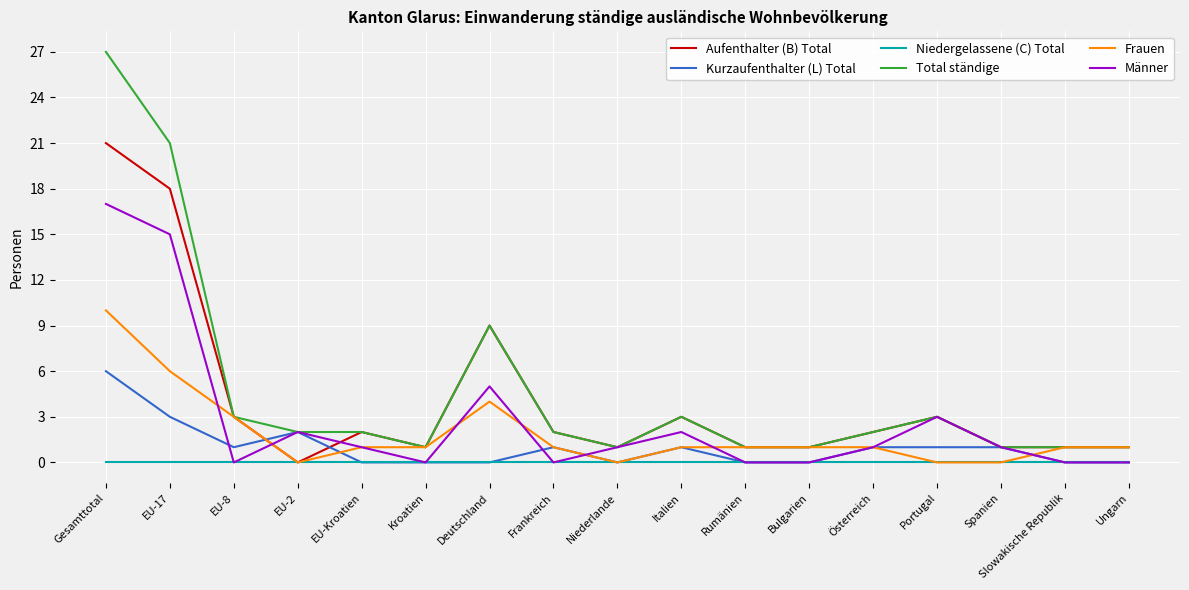

Reading left to right, what are all the values shown in this chart?

Aufenthalter (B) Total: 21	18	3	0	2	1	9	2	1	3	1	1	2	3	1	1	1
Kurzaufenthalter (L) Total: 6	3	1	2	0	0	0	1	0	1	0	0	1	1	1	0	0
Niedergelassene (C) Total: 0	0	0	0	0	0	0	0	0	0	0	0	0	0	0	0	0
Total ständige: 27	21	3	2	2	1	9	2	1	3	1	1	2	3	1	1	1
Frauen: 10	6	3	0	1	1	4	1	0	1	1	1	1	0	0	1	1
Männer: 17	15	0	2	1	0	5	0	1	2	0	0	1	3	1	0	0